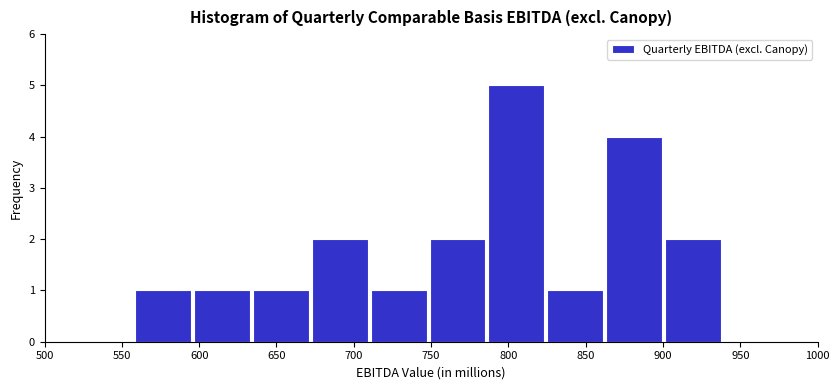

Reading left to right, list every bar in this chart as the range it spans on the x-axis followed by its height. Neither the bar edges nor the heights are printed on the chart, so give them approximately, as read against the axes.

560 to 595: 1
595 to 635: 1
635 to 670: 1
670 to 710: 2
710 to 750: 1
750 to 785: 2
785 to 825: 5
825 to 860: 1
860 to 900: 4
900 to 940: 2